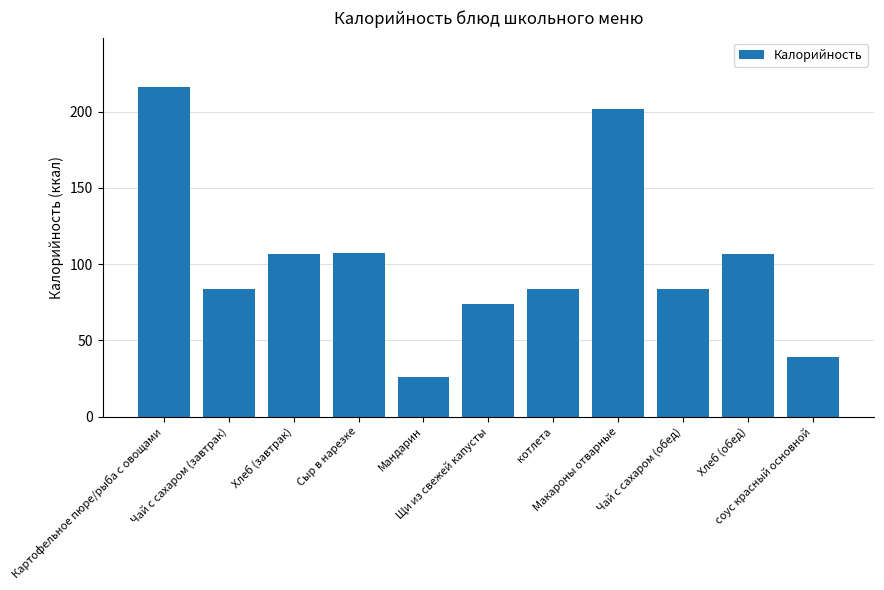

What is the sum of all values?

1128.2